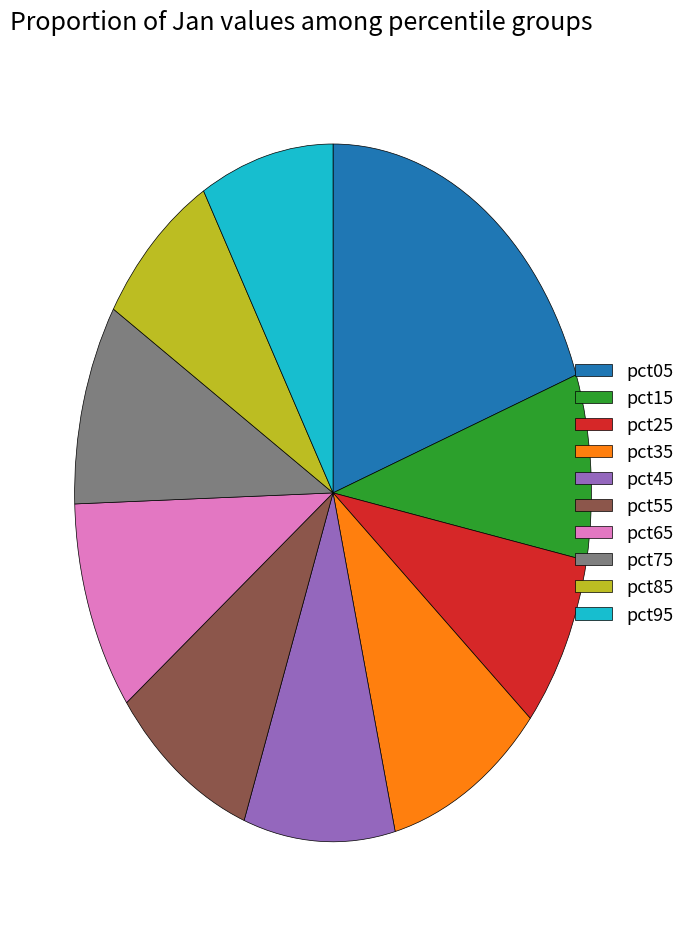

Does pct85 account for over 50% of the chart?

No